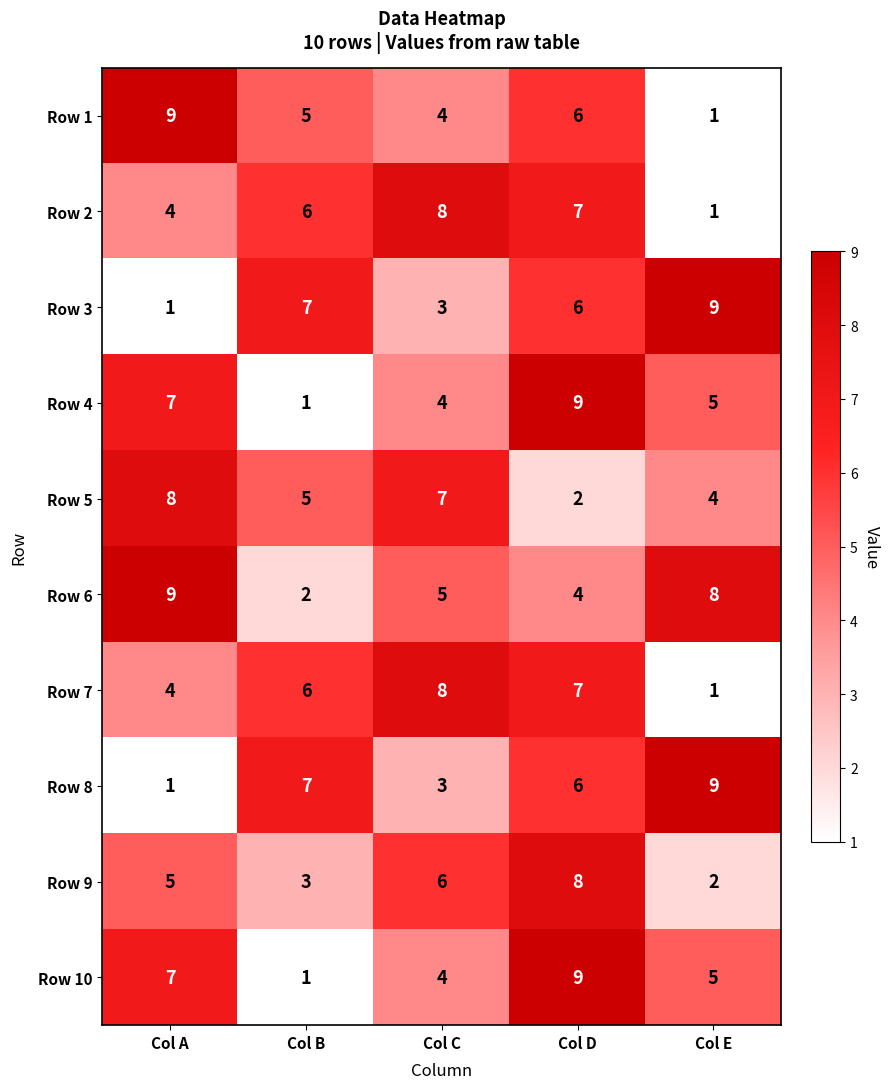

What is the difference between the highest and lowest values at Col B?

6